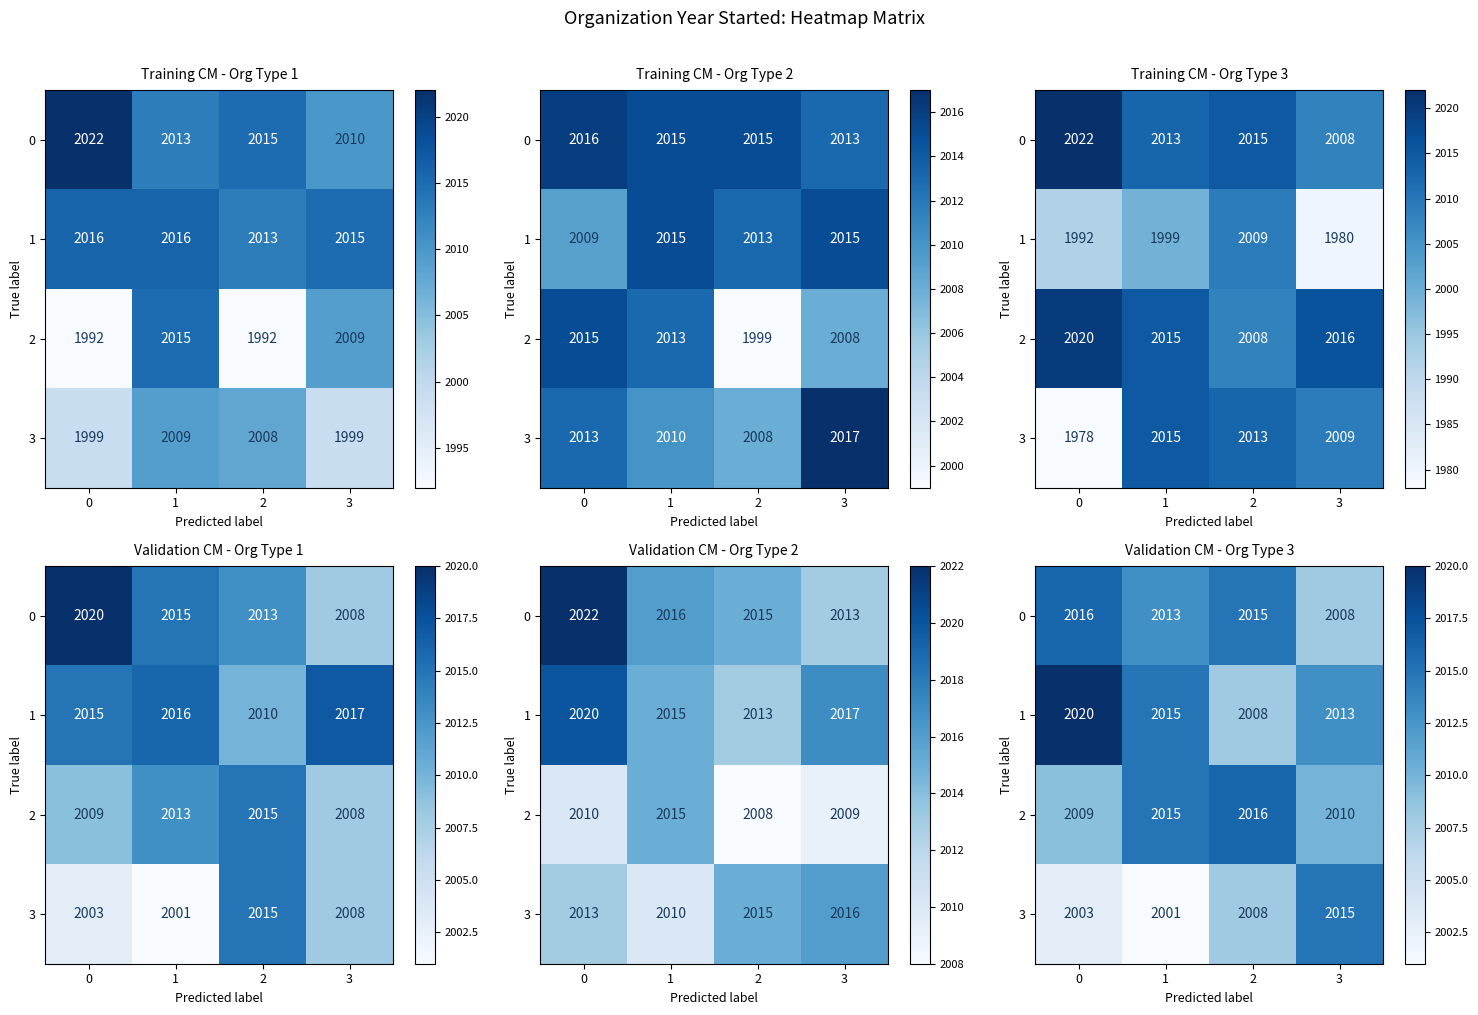

What is the sum of the 2 values at 3 and 0?

4019